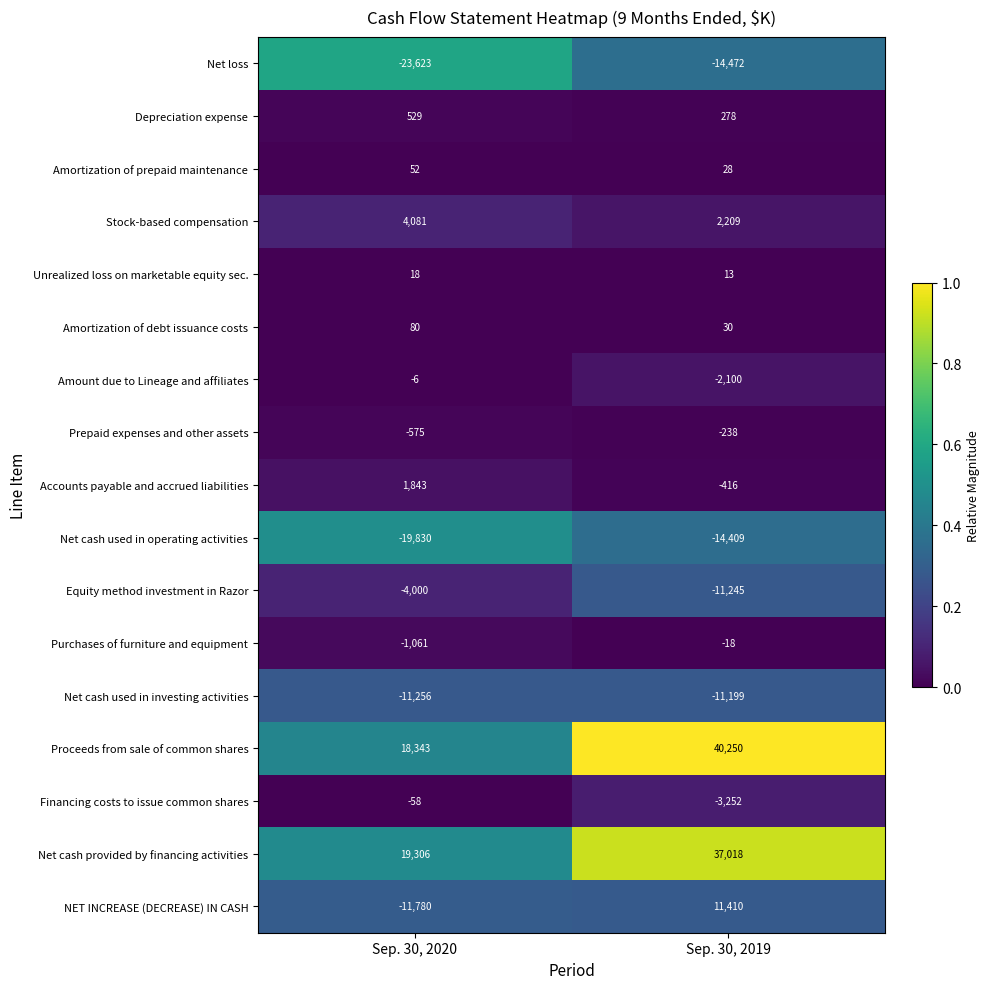

How many data points does each series have?

2